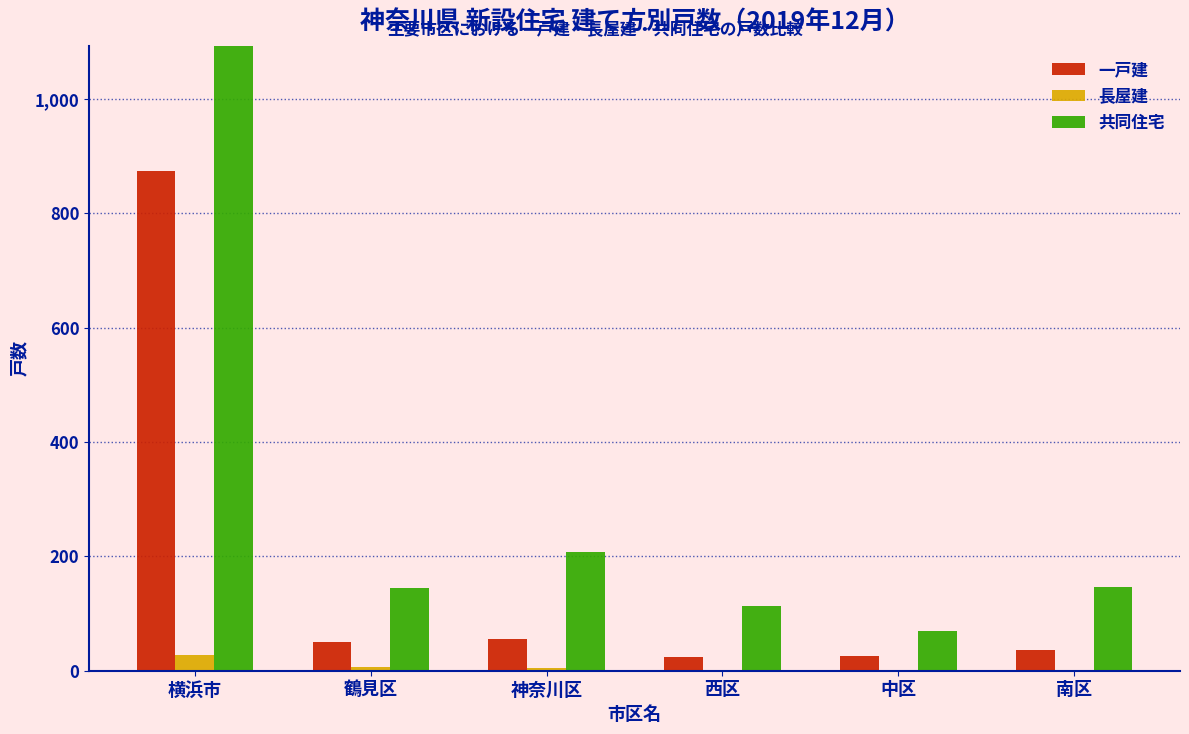

What is the difference between the 一戸建 values at 神奈川区 and 南区?

20